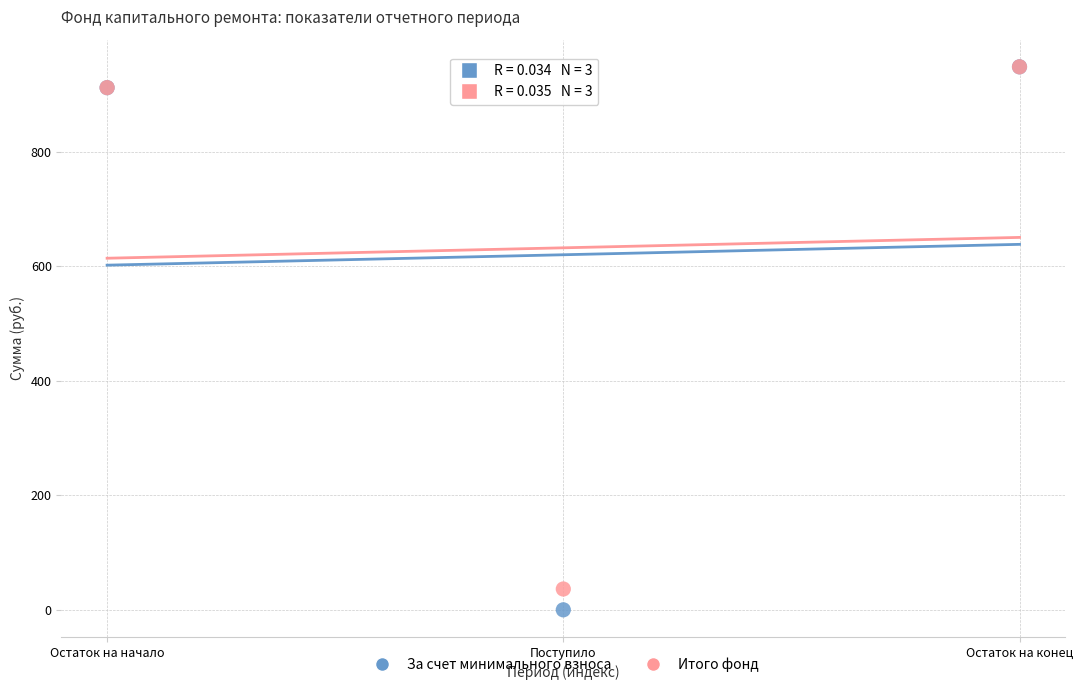

What are all the series names shown in the legend?

За счет минимального взноса, Итого фонд